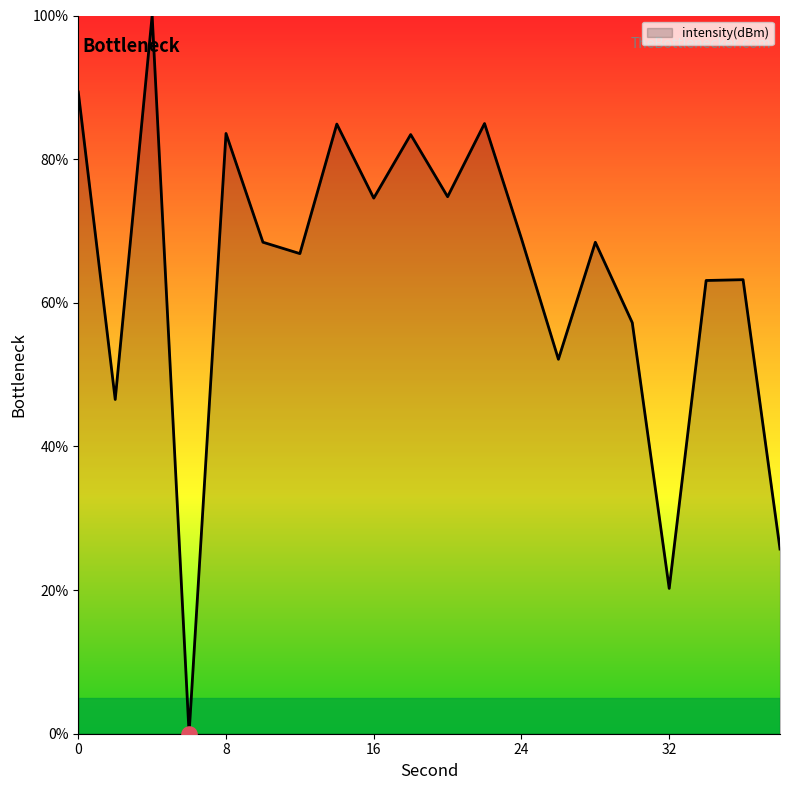

What is the maximum value shown in the chart?

100.0